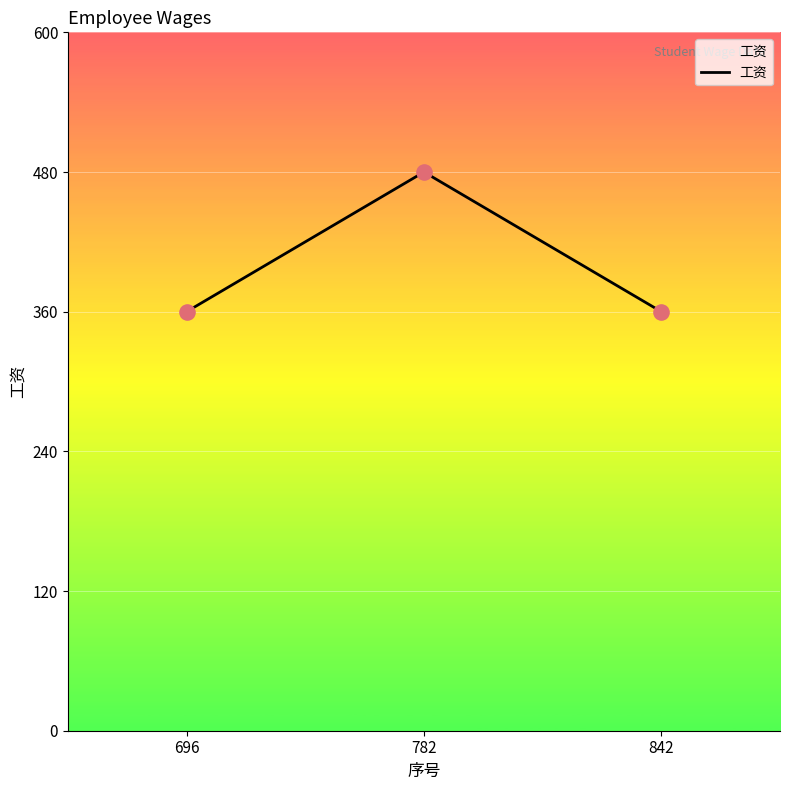

Which has a higher value, 696 or 782?

782